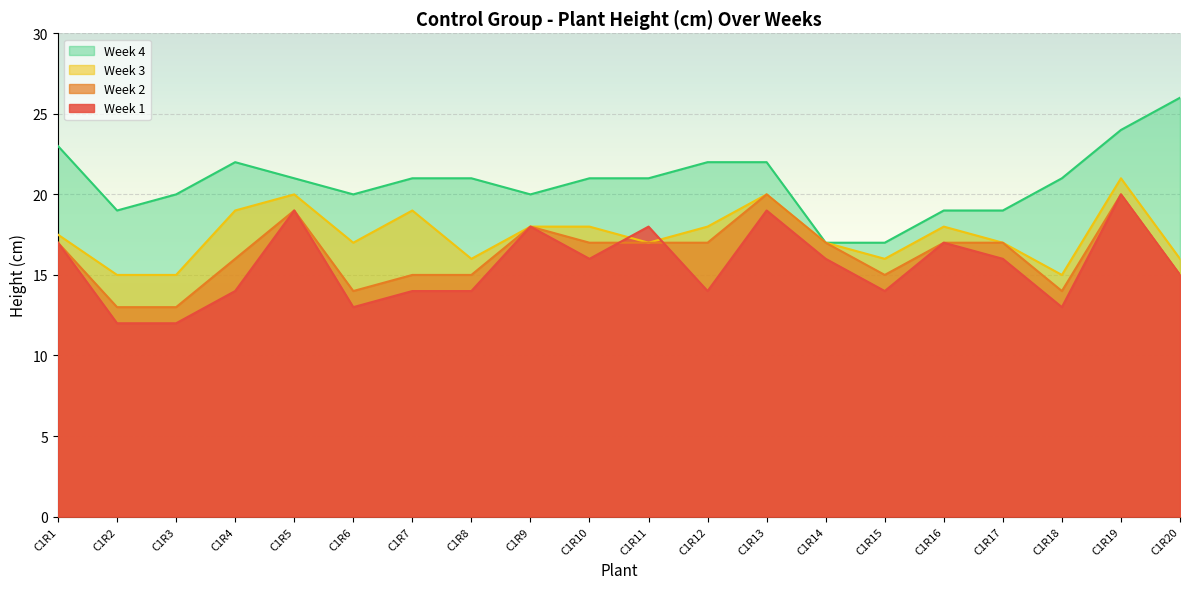

Between C1R2 and C1R19, which series saw the biggest shift?

Week 1